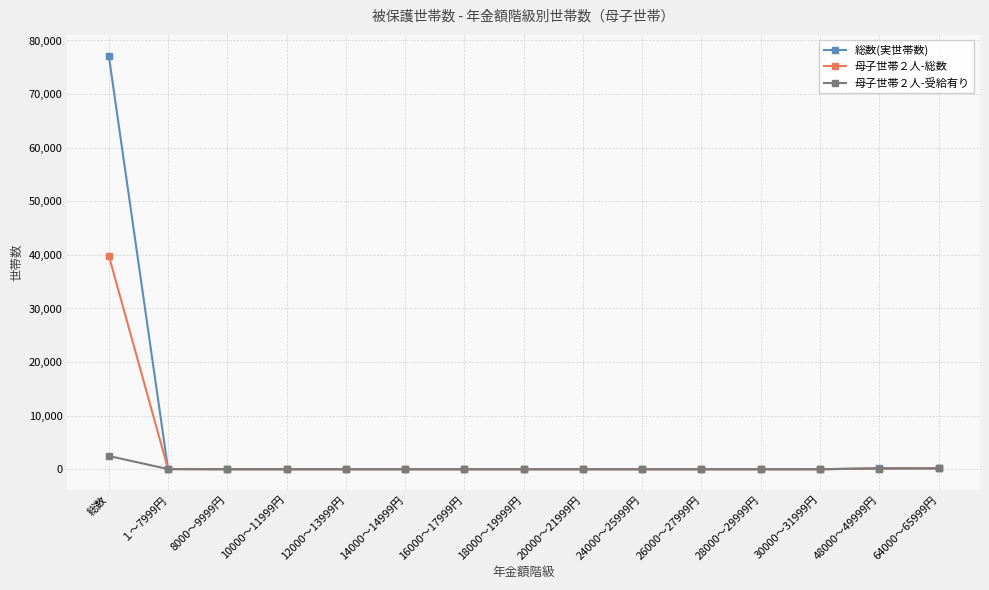

What is the sum of the 母子世帯２人-受給有り values at 30000～31999円 and 24000～25999円?

5